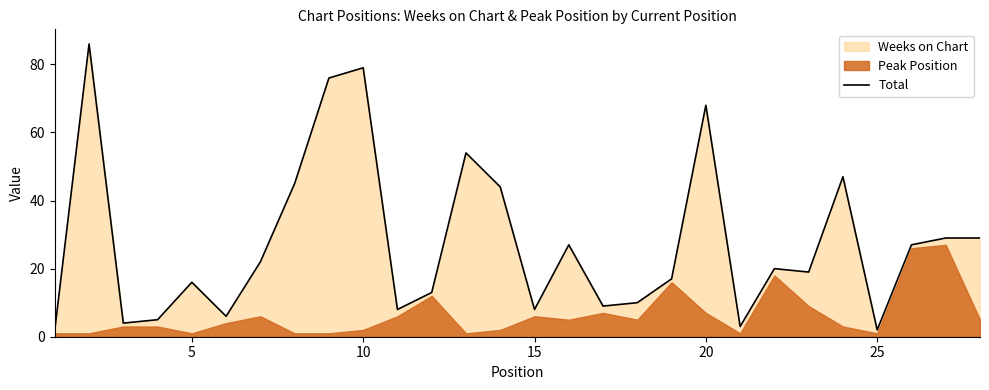

What is the average value?

28